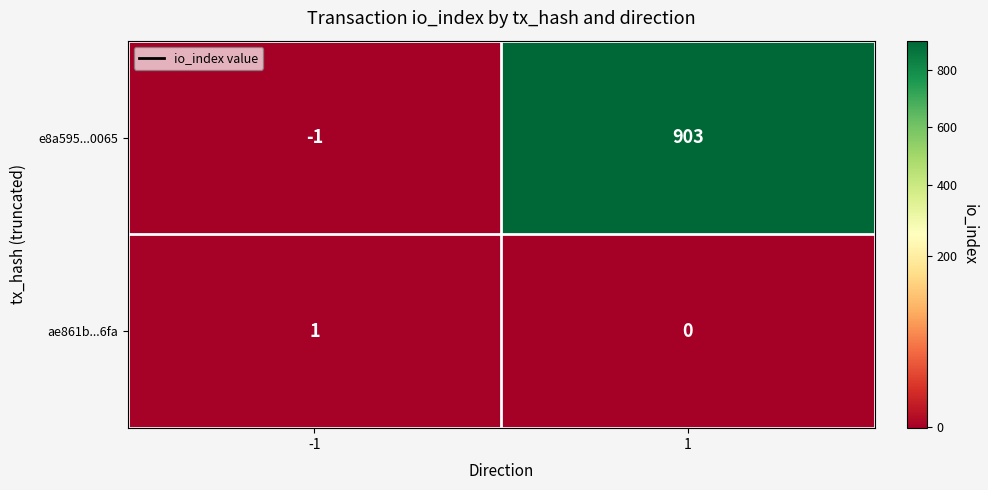

What is the difference between the e8a595...0065 values at 1 and -1?

904